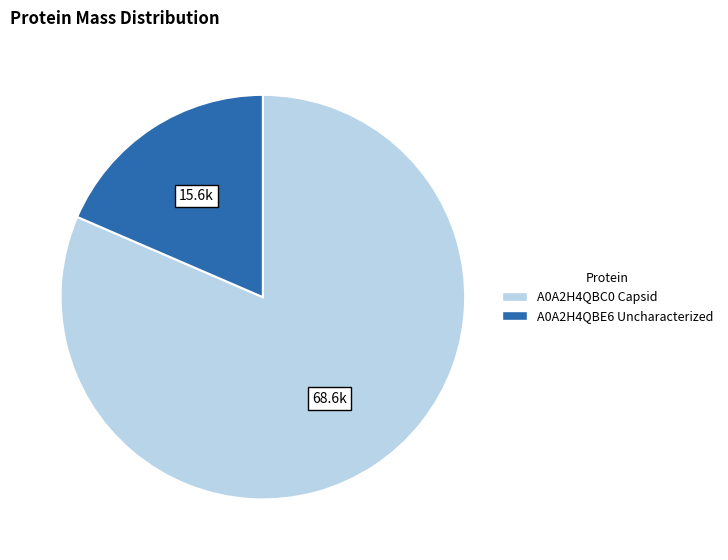

The A0A2H4QBE6 Uncharacterized slice represents 19% of the pie. True or false?

True